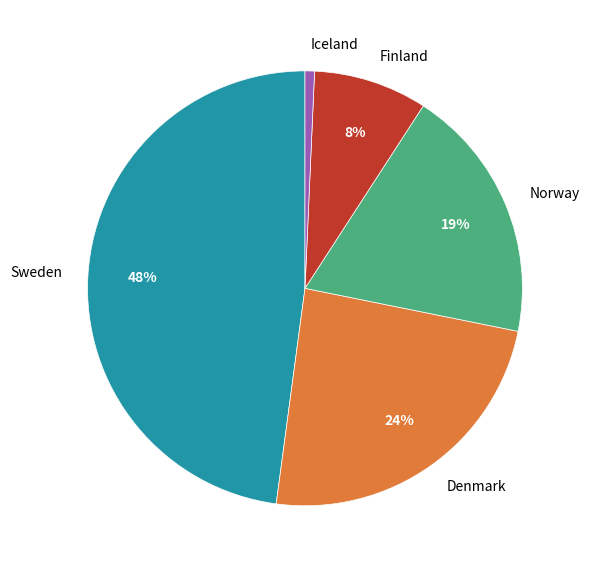

Does any single category account for the majority?

No